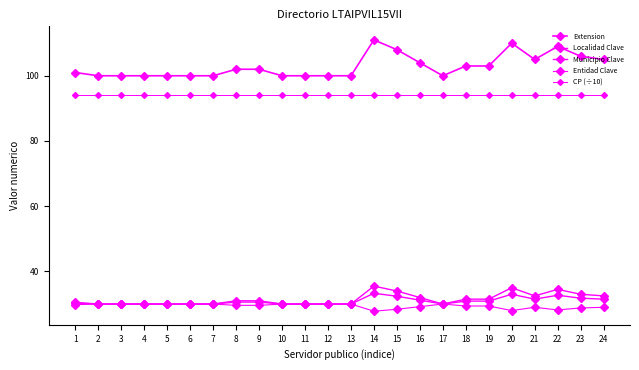

What is the average value of the CP (÷10) series?

94.1